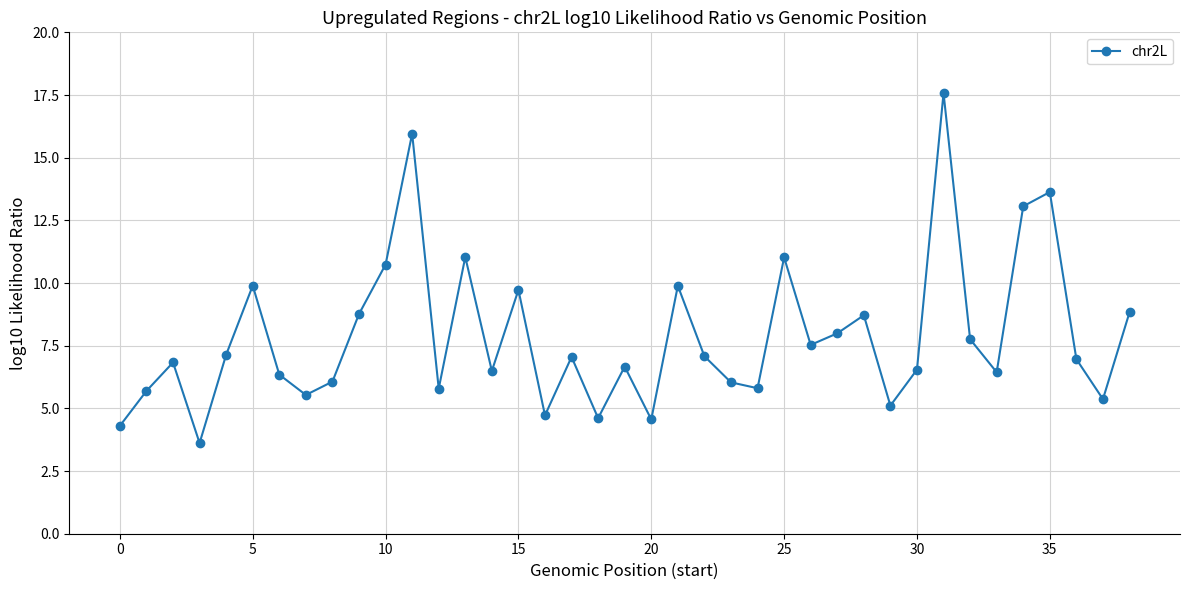

What is the smallest value displayed?

3.6